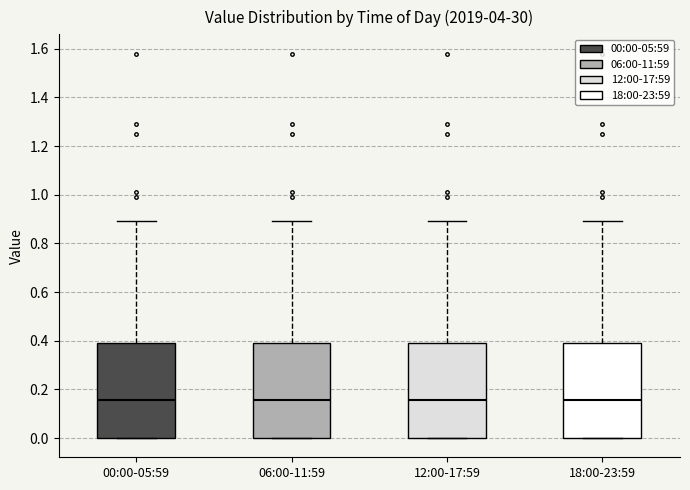

Reading left to right, transcribe this box plot: for each box, give where its median line is, the range the box spans, and where its two whiskers end, as read against the y-axis. The values are not printed on the chart, so give them approximately, as read against the axis.

00:00-05:59: median 0.16, box 0.00 to 0.40, whiskers 0.00 to 0.90
06:00-11:59: median 0.16, box 0.00 to 0.40, whiskers 0.00 to 0.90
12:00-17:59: median 0.16, box 0.00 to 0.40, whiskers 0.00 to 0.90
18:00-23:59: median 0.16, box 0.00 to 0.40, whiskers 0.00 to 0.90